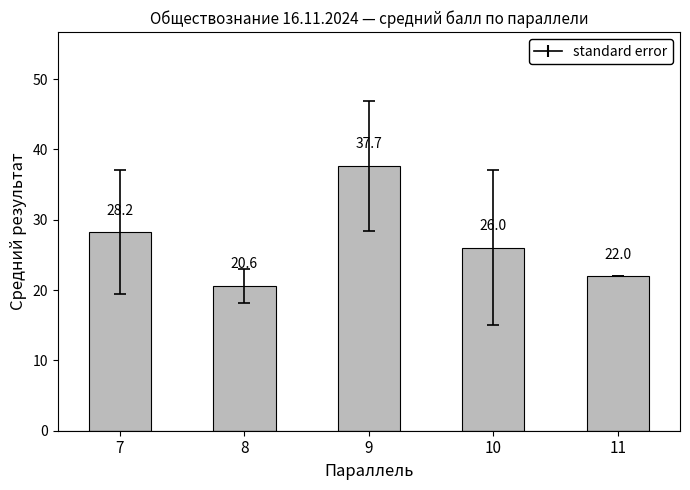

Where does the data first go above 26?

7